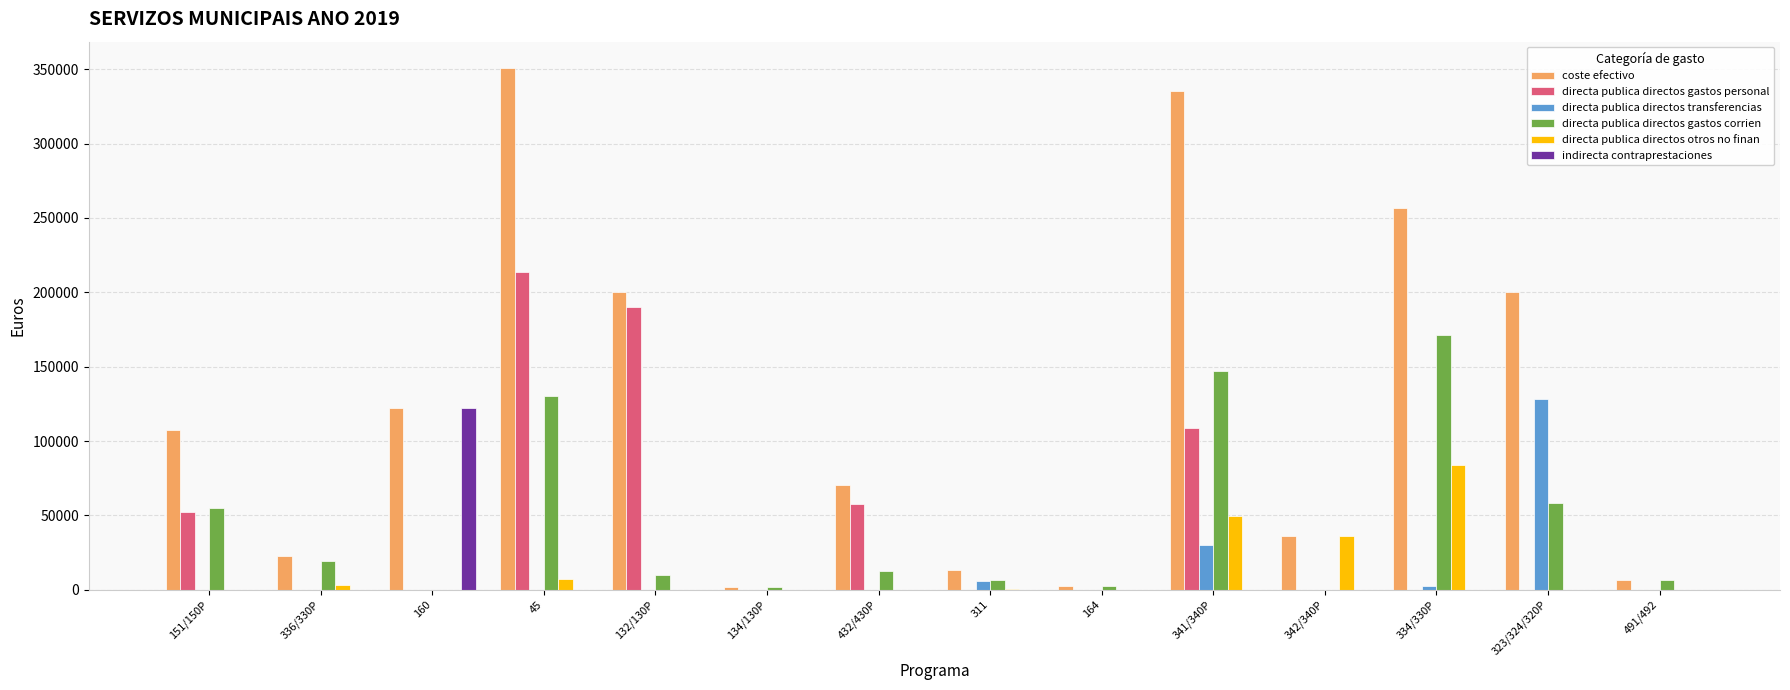

Which series has the largest total across all categories?

coste efectivo